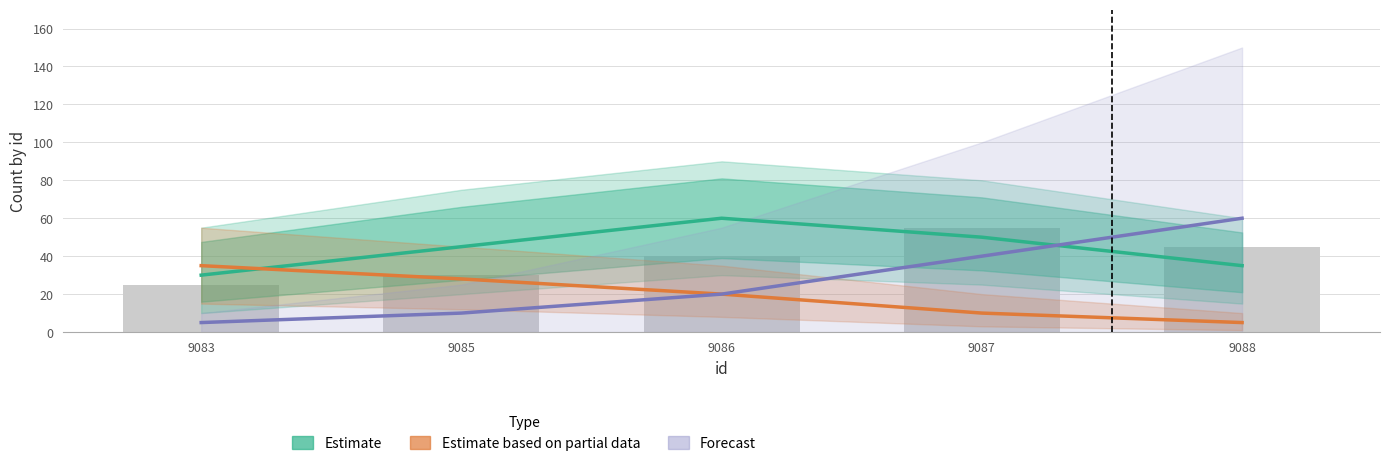

List the series in order of their peak value, highest first.

Estimate, Forecast, Estimate based on partial data